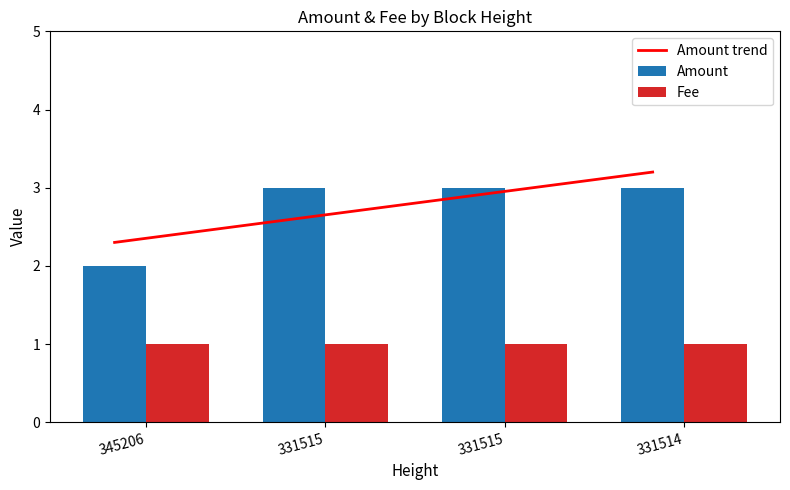

Count the number of data series in this chart.

3